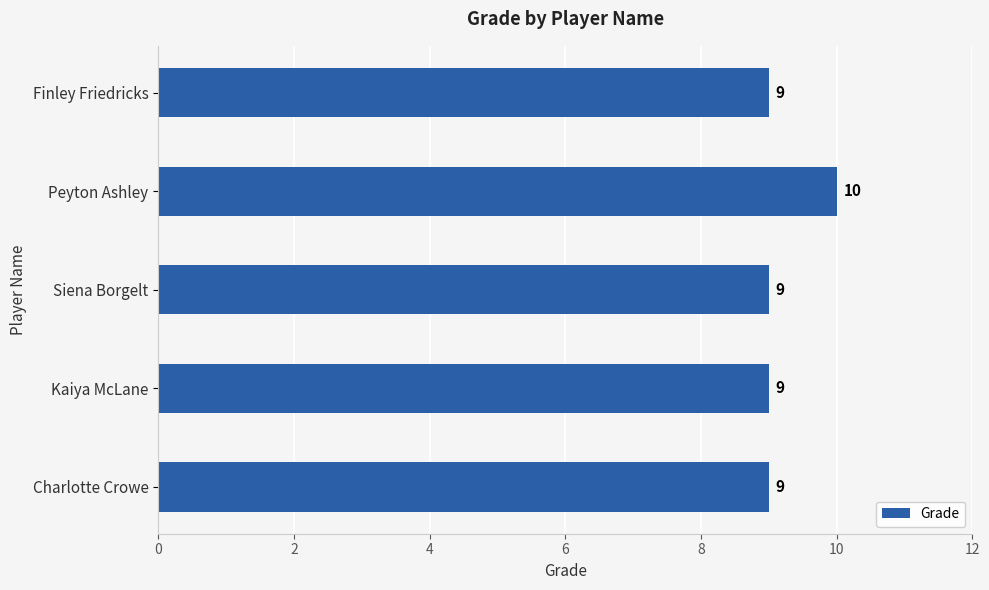

How many values are between 9 and 10?

5